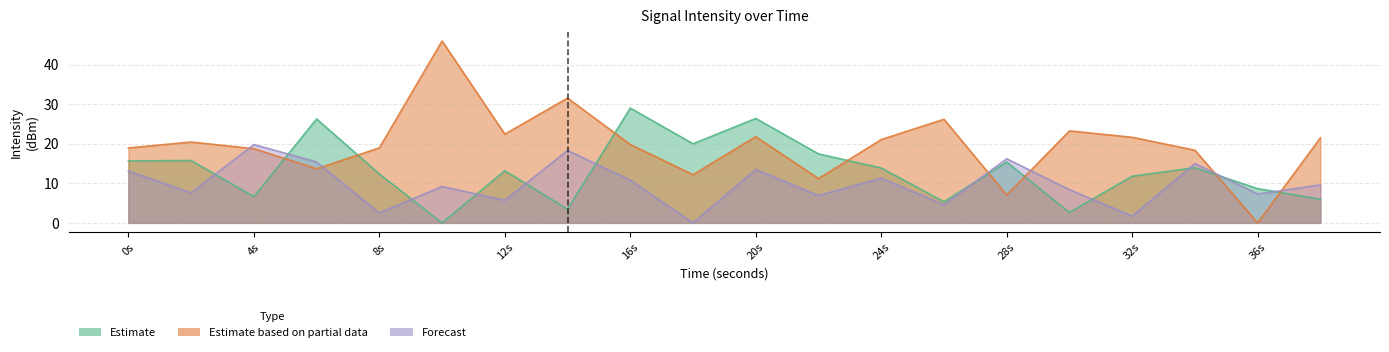

What is the difference between the Forecast values at 30 and 6?

7.0